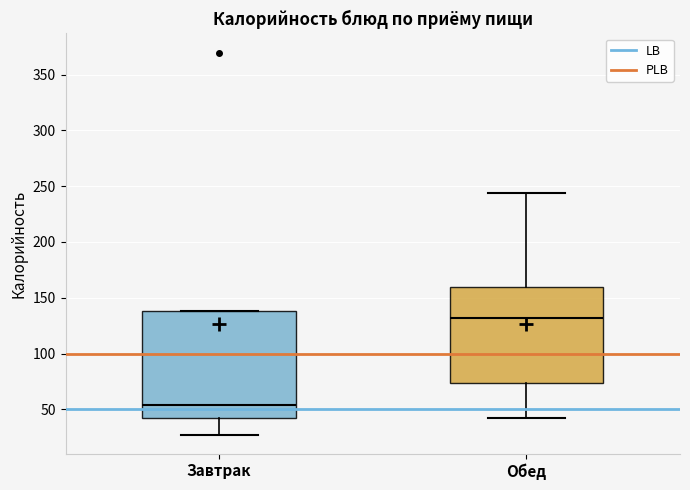

Reading left to right, transcribe this box plot: for each box, give where its median line is, the range the box spans, and where its two whiskers end, as read against the y-axis. The values are not printed on the chart, so give them approximately, as read against the axis.

Завтрак: median 55, box 40 to 140, whiskers 25 to 140
Обед: median 130, box 75 to 160, whiskers 40 to 245